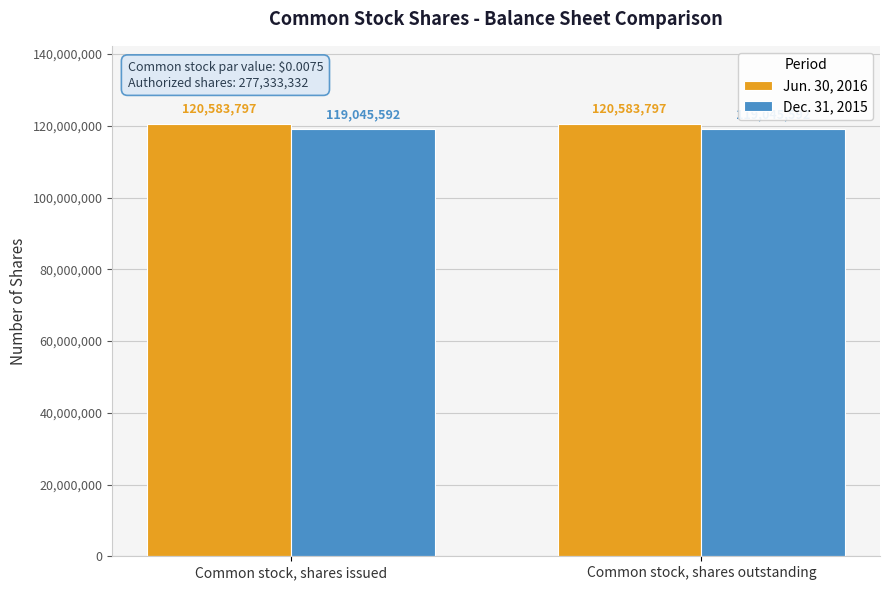

Reading right to left, transcribe all the data shown in this chart.

Jun. 30, 2016: 120583797	120583797
Dec. 31, 2015: 119045592	119045592